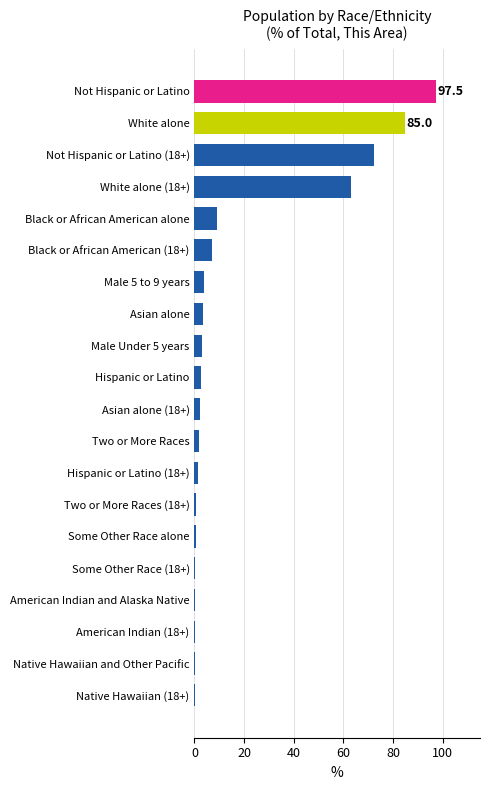

Which label corresponds to the largest value in the chart?

Not Hispanic or Latino